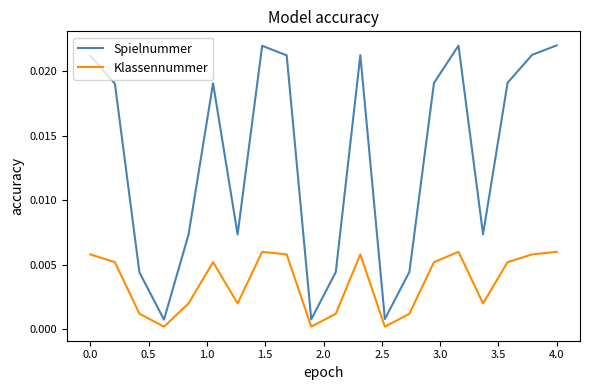

True or false: Klassennummer has more than 2 points higher than both neighbors.

True